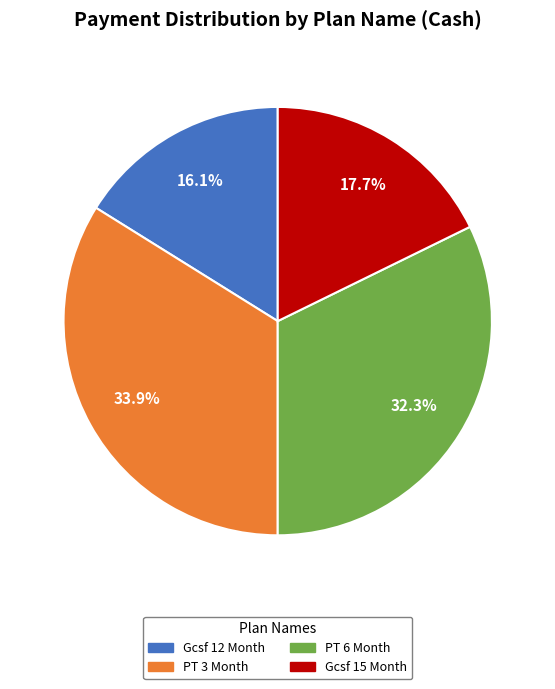

To the nearest percent, what is the difference between the largest and smallest slice percentages?

18%